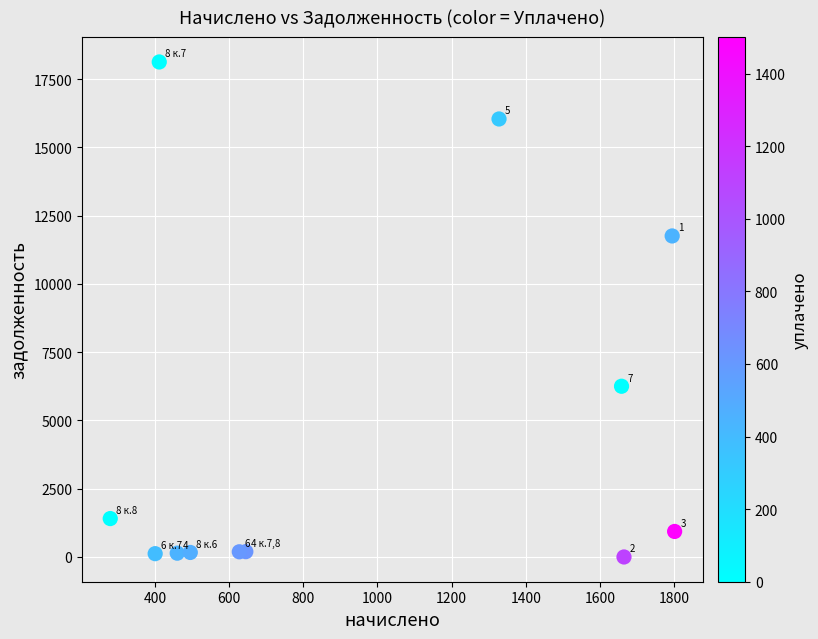

What is the average X value?

963.9